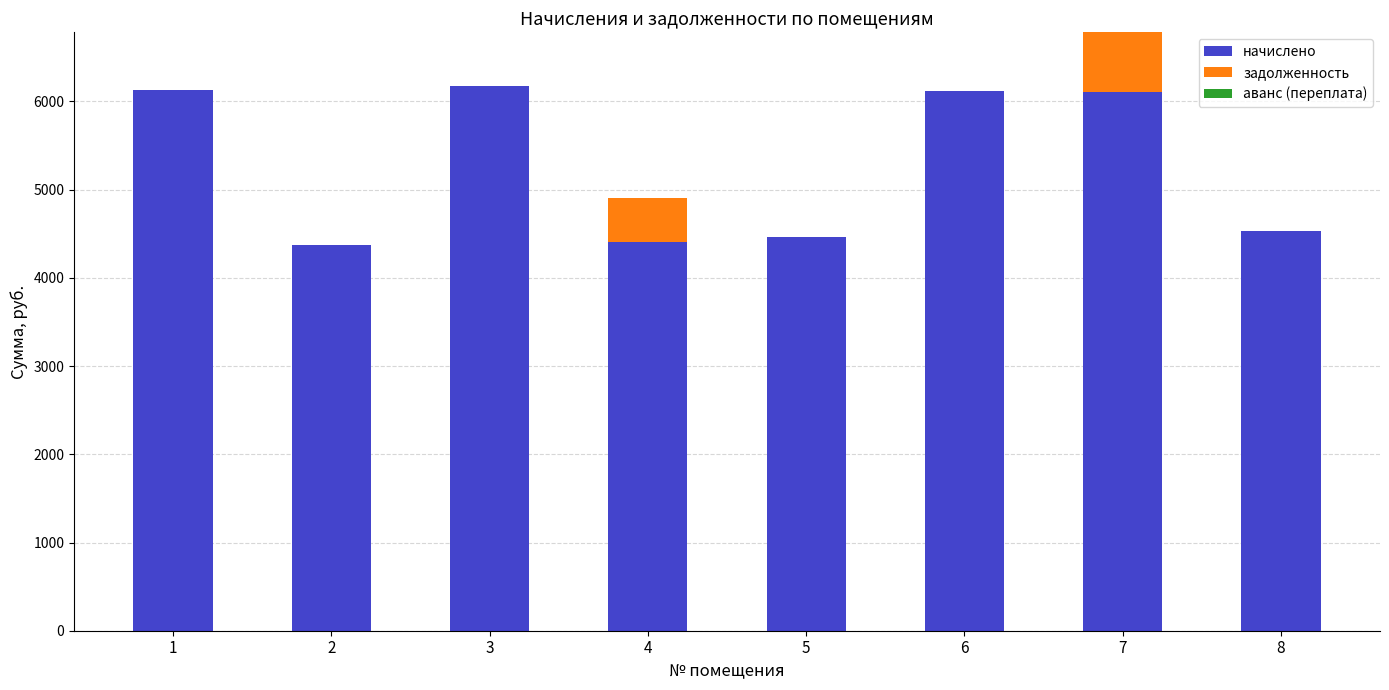

What is the highest value of the начислено series?

6174.7